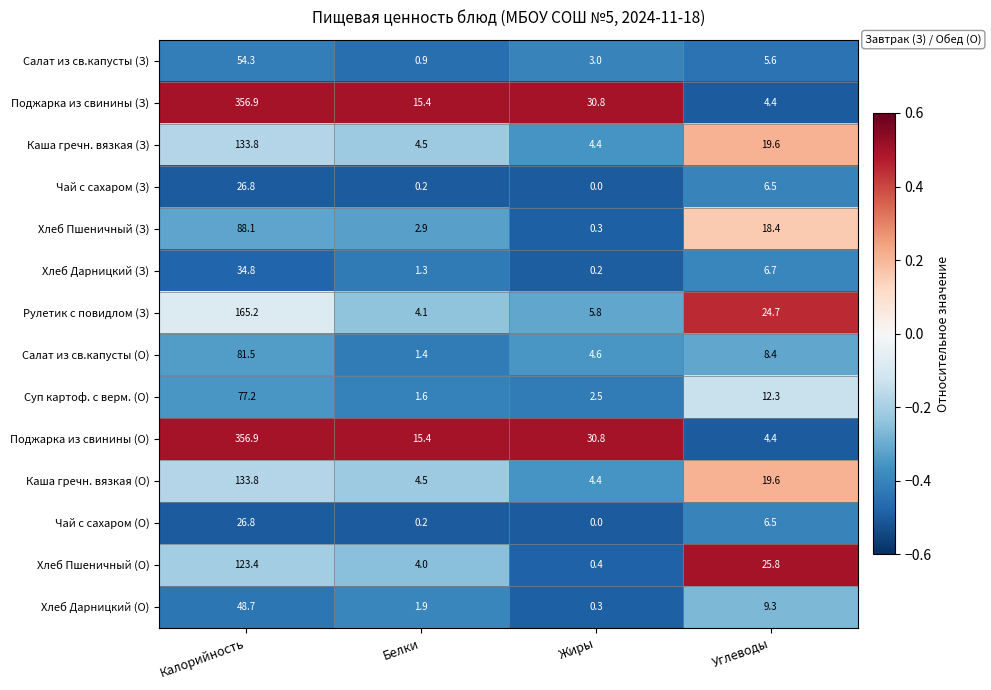

What is the total value across all series at Жиры?

87.5